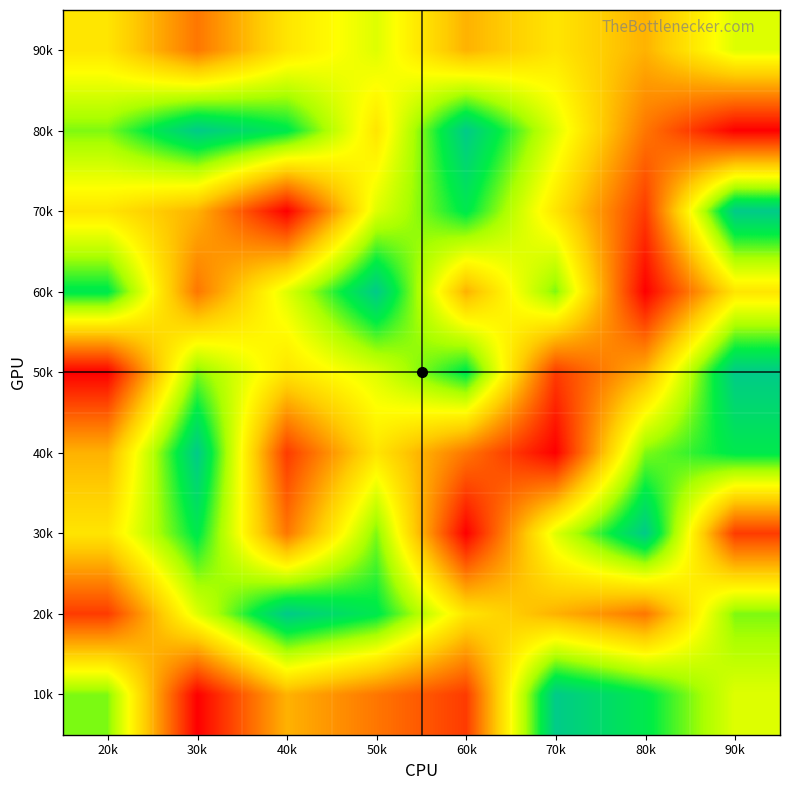

Reading right to left, extract all data points from this chart.

90k: 90k=6	80k=4	70k=5	60k=4	50k=6	40k=5	30k=3	20k=5
80k: 90k=1	80k=3	70k=6	60k=9	50k=5	40k=8	30k=9	20k=7
70k: 90k=9	80k=2	70k=5	60k=8	50k=6	40k=1	30k=4	20k=5
60k: 90k=5	80k=1	70k=7	60k=4	50k=9	40k=6	30k=3	20k=8
50k: 90k=9	80k=4	70k=2	60k=8	50k=6	40k=5	30k=7	20k=1
40k: 90k=8	80k=7	70k=1	60k=3	50k=5	40k=2	30k=9	20k=4
30k: 90k=2	80k=9	70k=6	60k=1	50k=7	40k=3	30k=8	20k=5
20k: 90k=7	80k=3	70k=4	60k=5	50k=8	40k=9	30k=6	20k=2
10k: 90k=6	80k=8	70k=9	60k=2	50k=3	40k=4	30k=1	20k=7